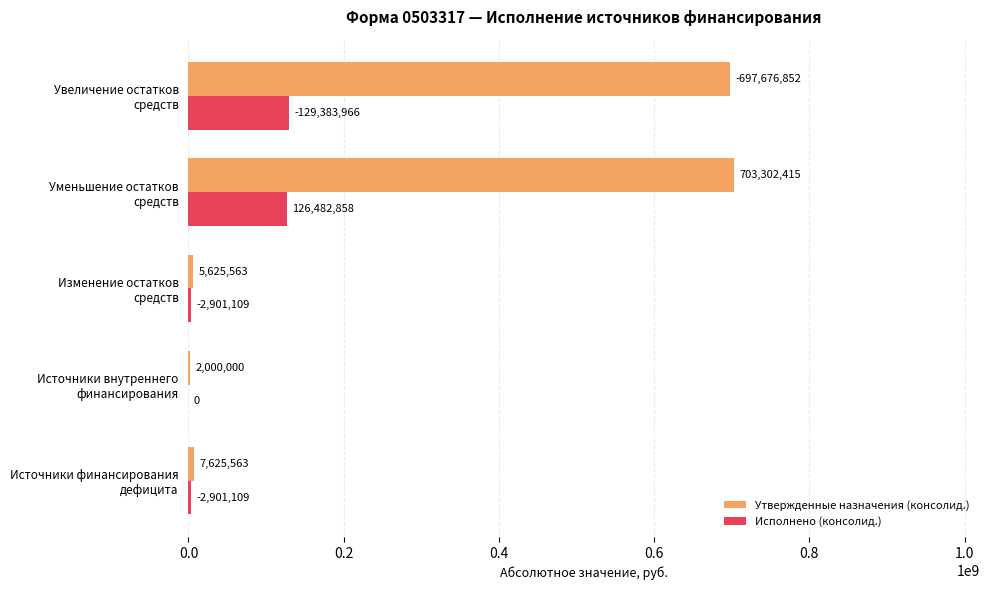

What is the greatest value displayed?

703302415.3